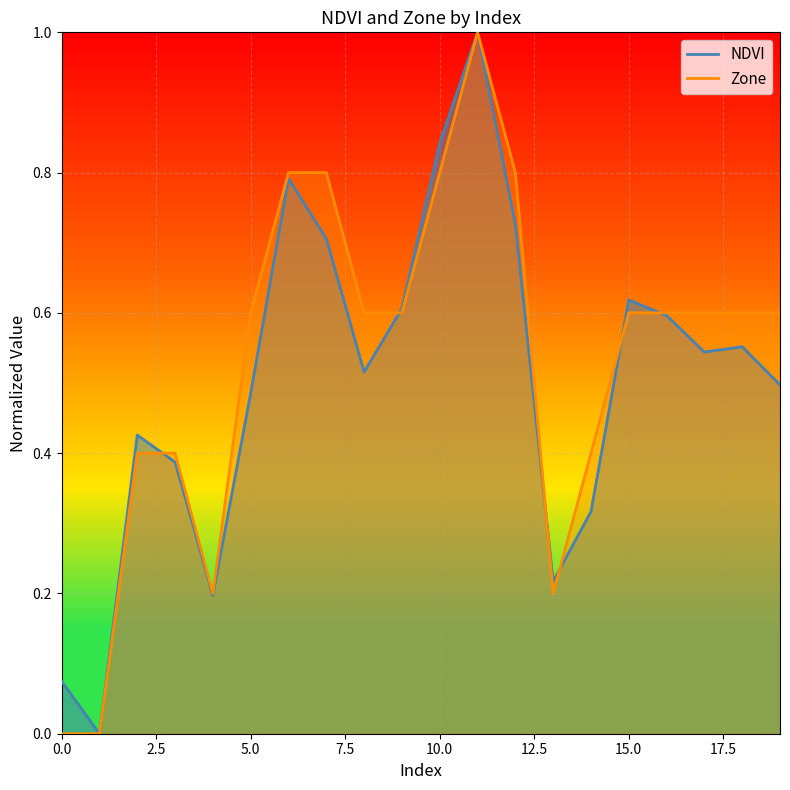

Is the value of NDVI at 14 greater than the value of Zone at 18?

No